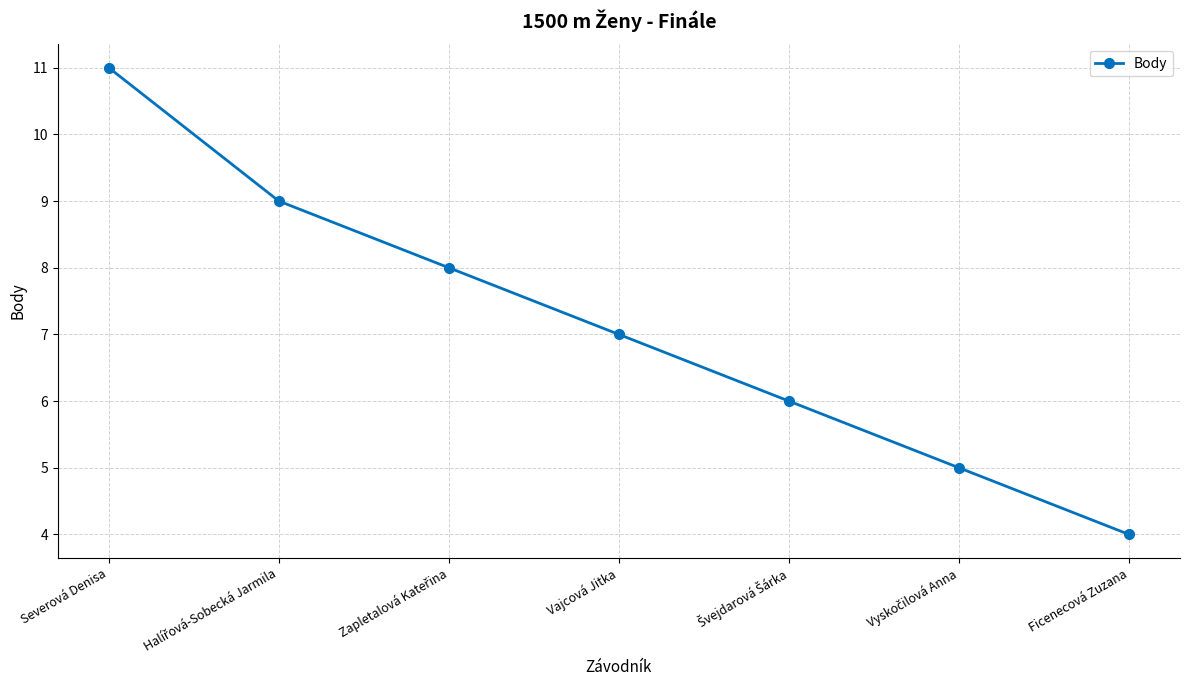

Is it true that the value at Severová Denisa is 7?

False